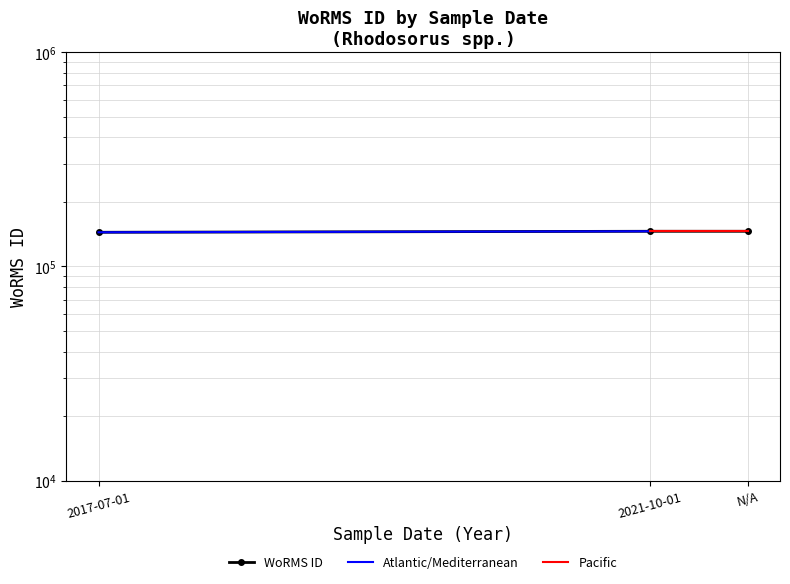

True or false: the data shows 253188 at 2017-07-01.

False